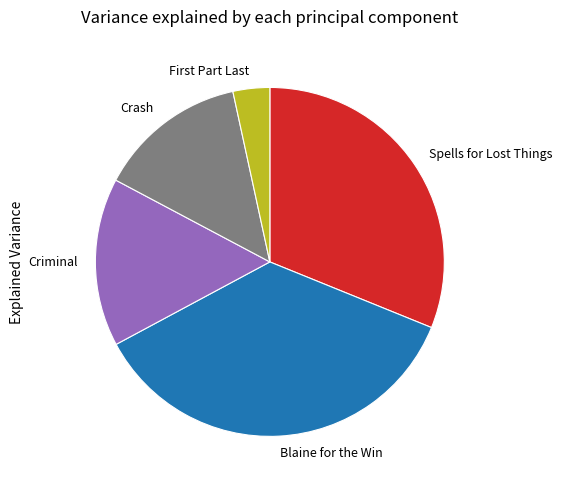

What is the largest slice in the pie chart?

Blaine for the Win